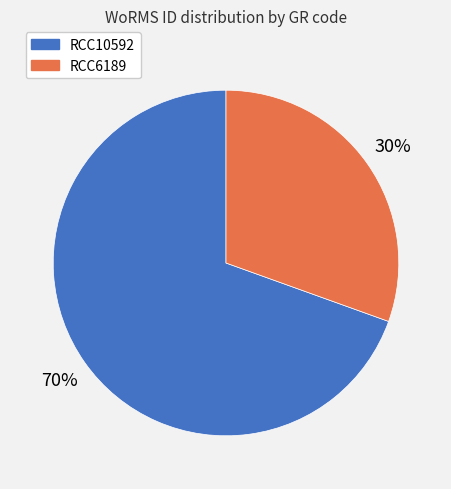

What is the smallest slice in the pie chart?

RCC6189